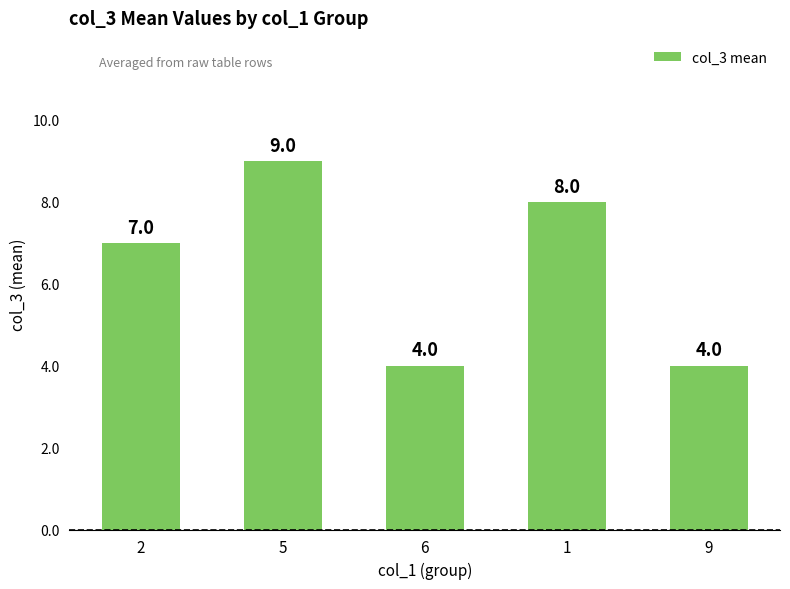

What is the sum of all values?

32